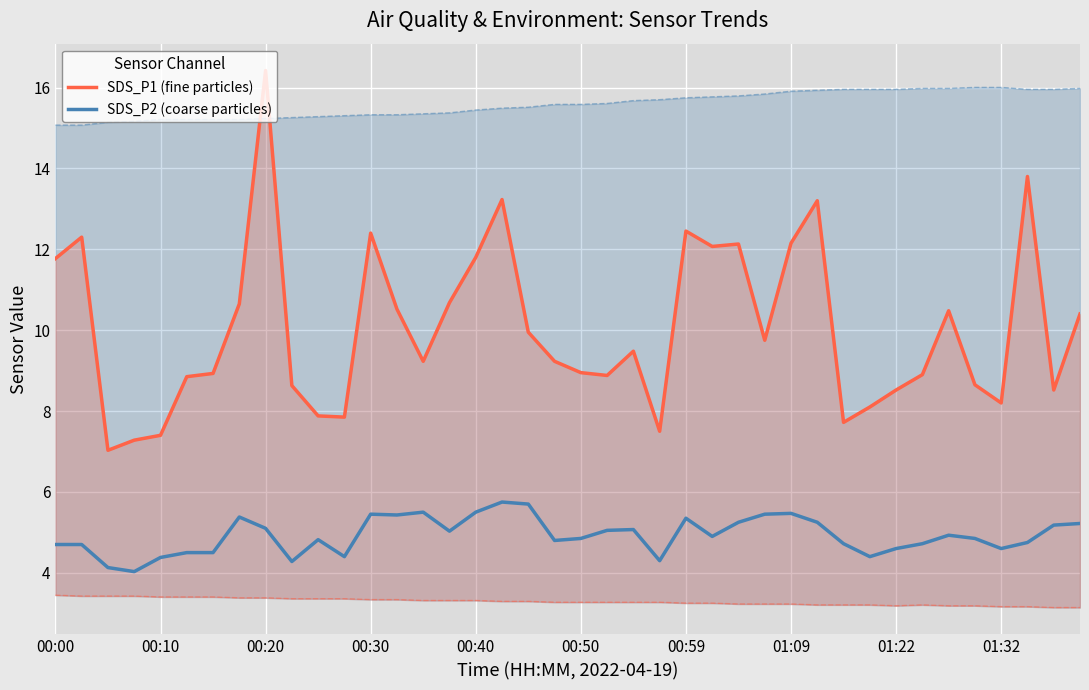

Reading left to right, what are all the values shown in this chart?

SDS_P1 (fine particles): 11.8	12.3	7.0	7.3	7.4	8.8	8.9	10.7	16.4	8.6	7.9	7.8	12.4	10.5	9.2	10.7	11.8	13.2	9.9	9.2	8.9	8.9	9.5	7.5	12.4	12.1	12.1	9.8	12.2	13.2	7.7	8.1	8.5	8.9	10.5	8.7	8.2	13.8	8.5	10.4
SDS_P2 (coarse particles): 4.7	4.7	4.1	4.0	4.4	4.5	4.5	5.4	5.1	4.3	4.8	4.4	5.5	5.4	5.5	5.0	5.5	5.8	5.7	4.8	4.8	5.0	5.1	4.3	5.3	4.9	5.2	5.5	5.5	5.2	4.7	4.4	4.6	4.7	4.9	4.8	4.6	4.8	5.2	5.2